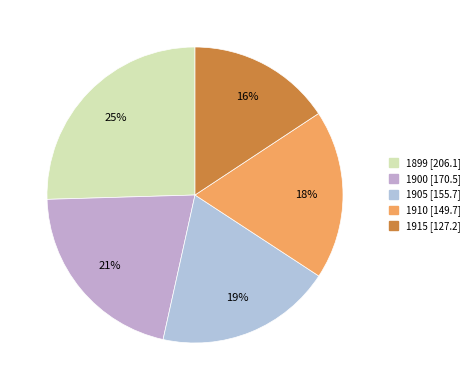

To the nearest percent, what portion does 1915 represent?

16%